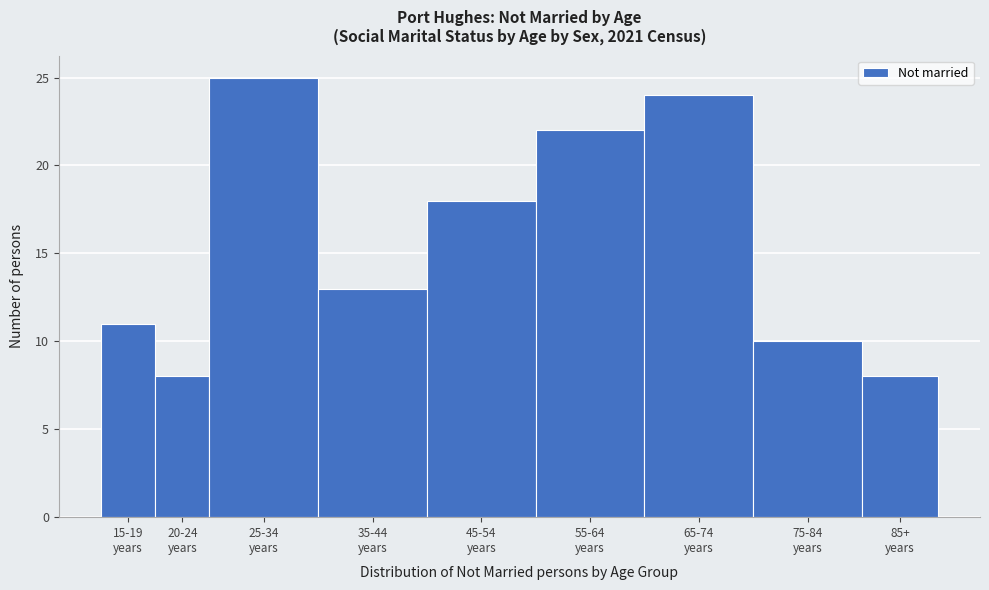

Reading left to right, what are all the values shown in this chart?

11	8	25	13	18	22	24	10	8